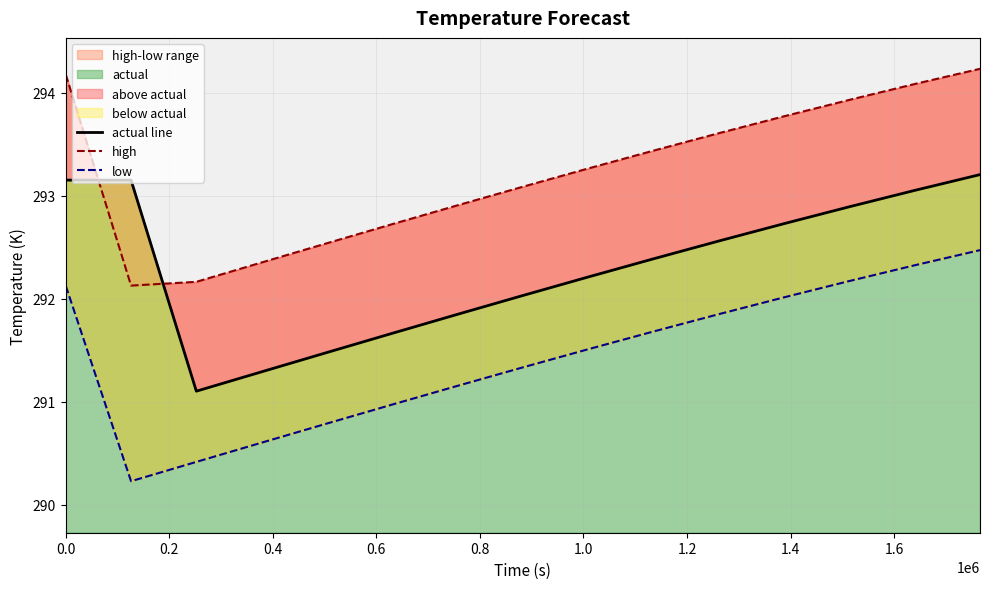

List the series in order of their peak value, highest first.

high, actual line, low